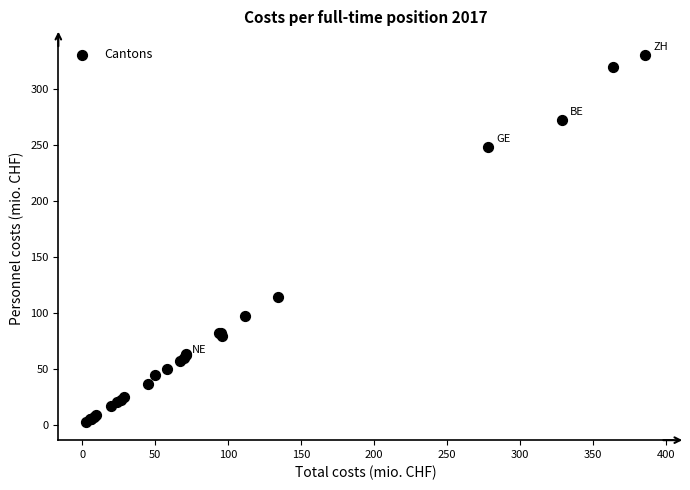

What Y value in the scatter plot is closest to 166?

114.3